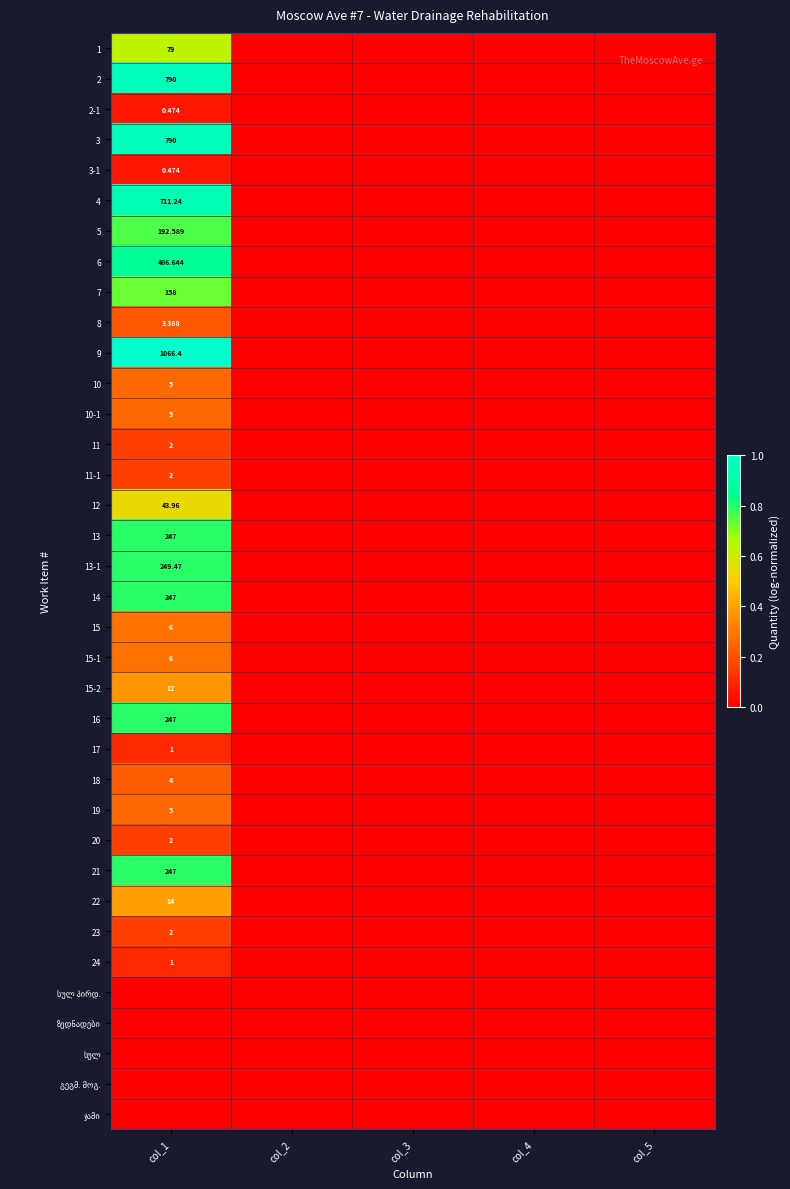

True or false: 3 has a value of -0.6 at col_5.

False